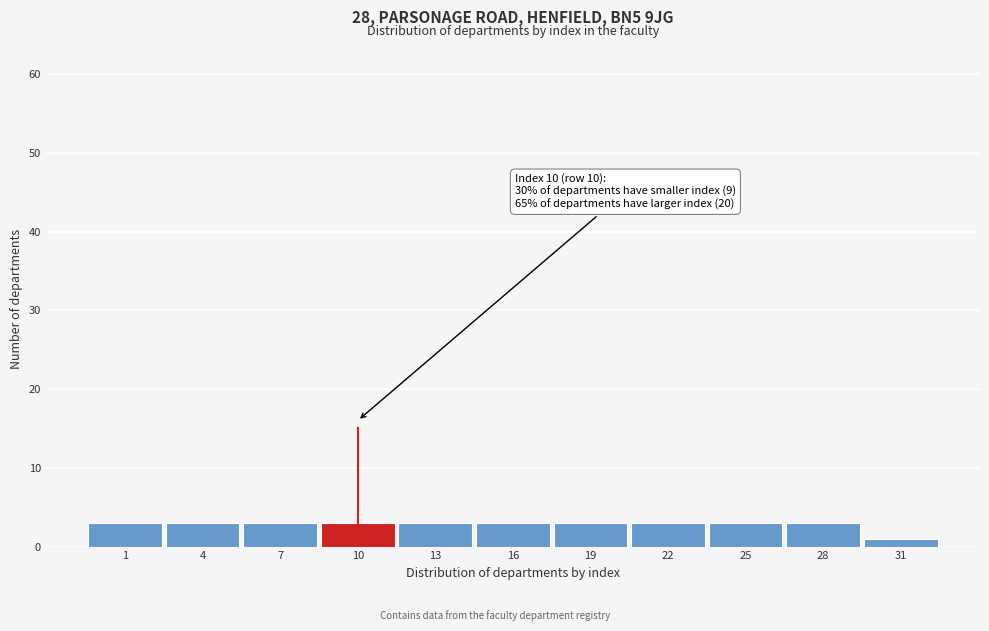

Reading left to right, what are all the values shown in this chart?

1=3	4=3	7=3	10=3	13=3	16=3	19=3	22=3	25=3	28=3	31=1